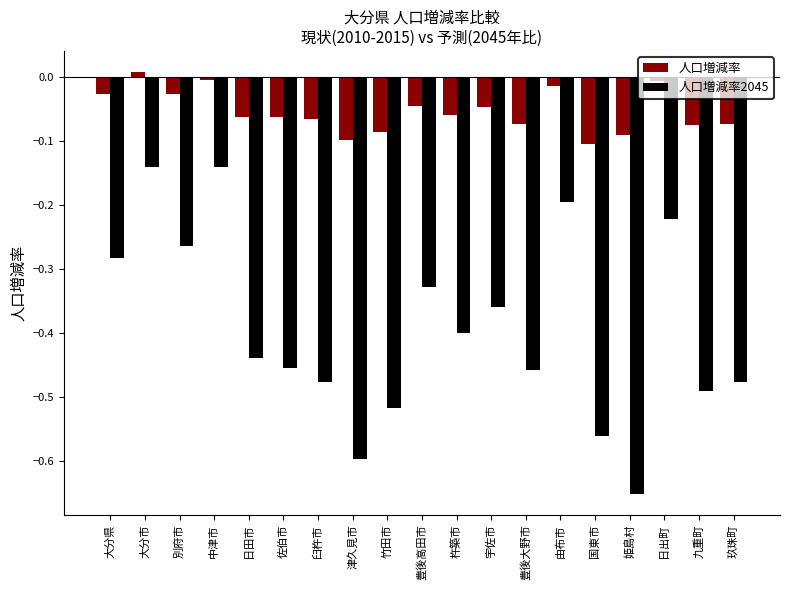

At which category does the chart reach its peak across all series?

大分市